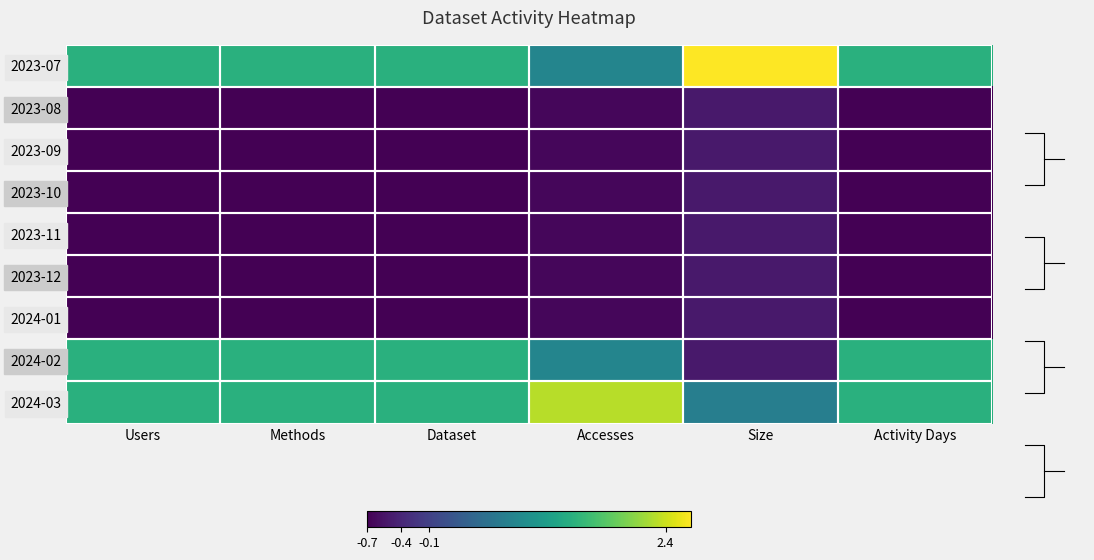

At how many categories does at least one series exceed 0?

6